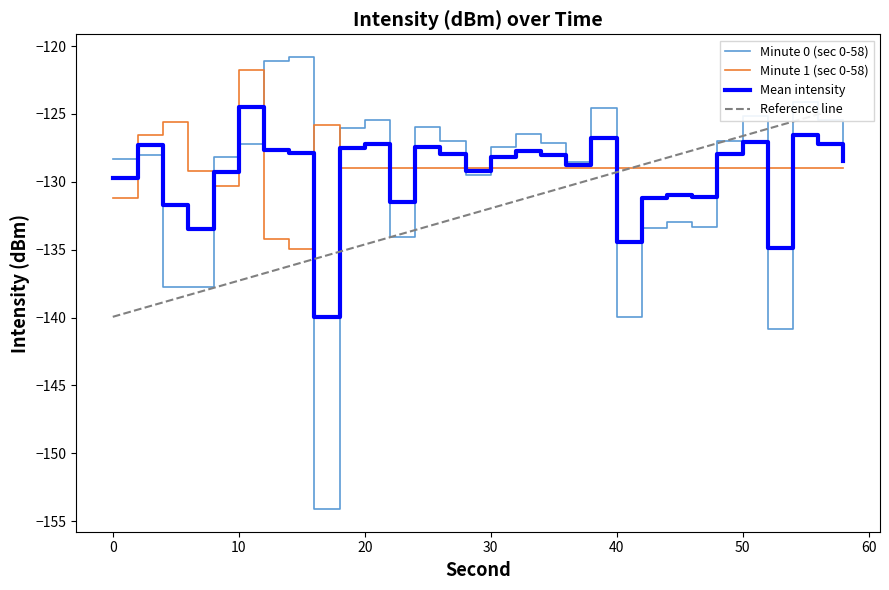

How many values in the Minute 1 (sec 0-58) series exceed -128?

4